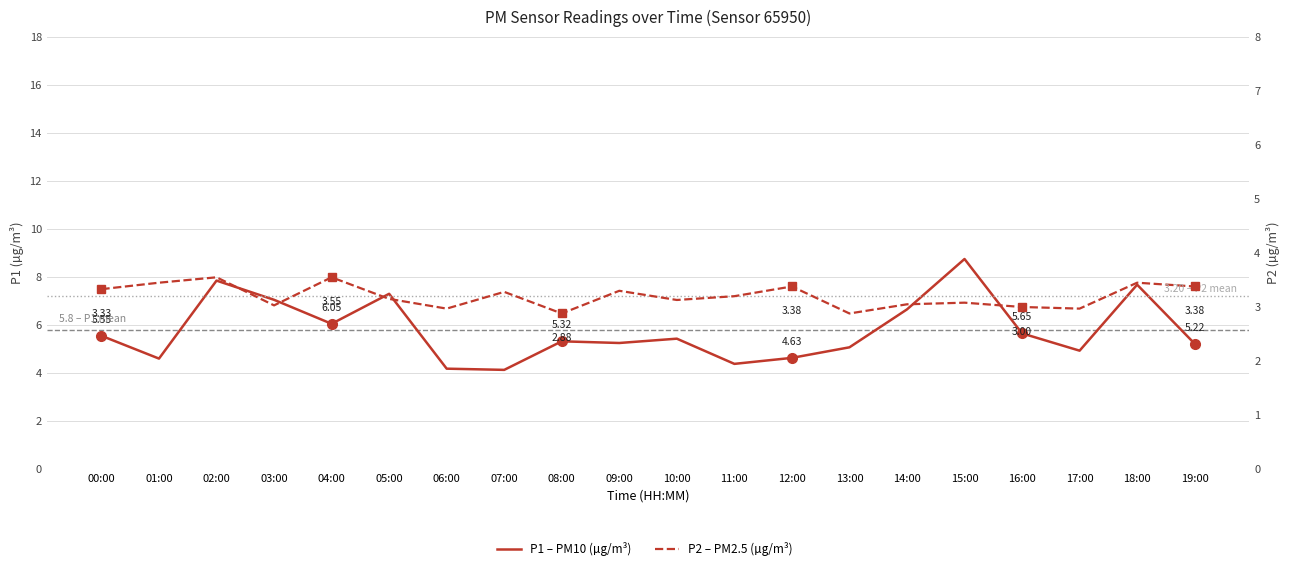

How many data points in P1 – PM10 (µg/m³) are above 5?

14